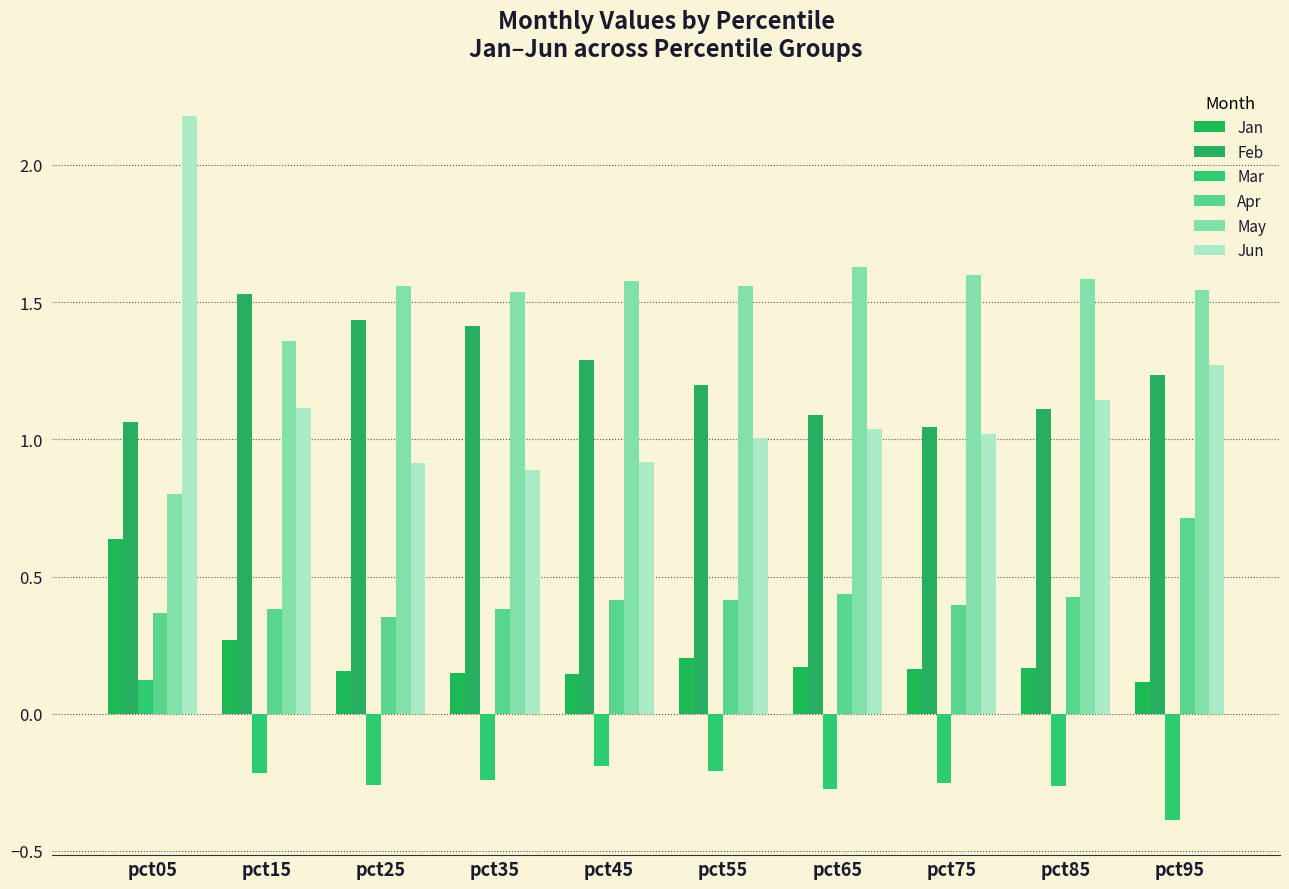

Which series has the largest total across all categories?

May